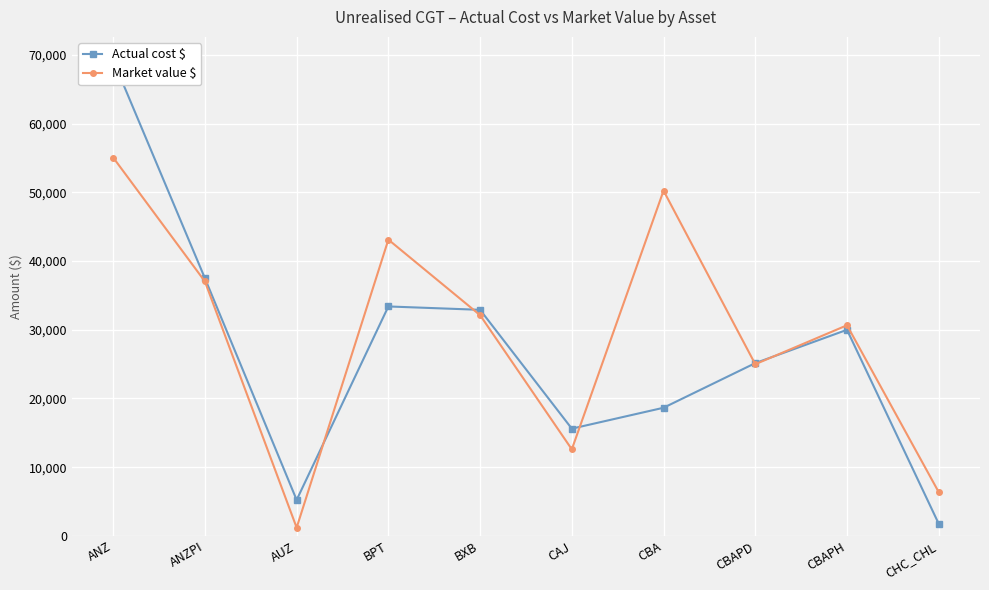

What are all the series names shown in the legend?

Actual cost $, Market value $